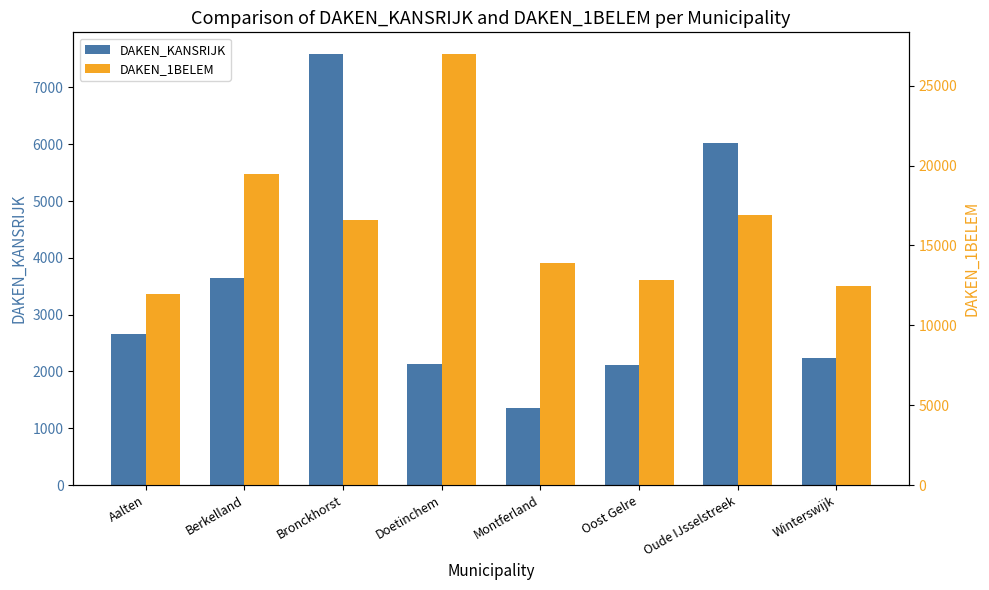

How many series are shown in this chart?

2